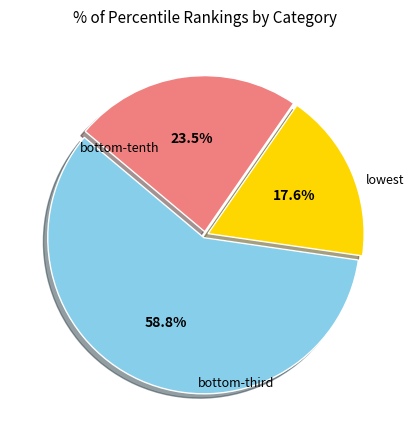

Is there a majority slice in this chart?

Yes